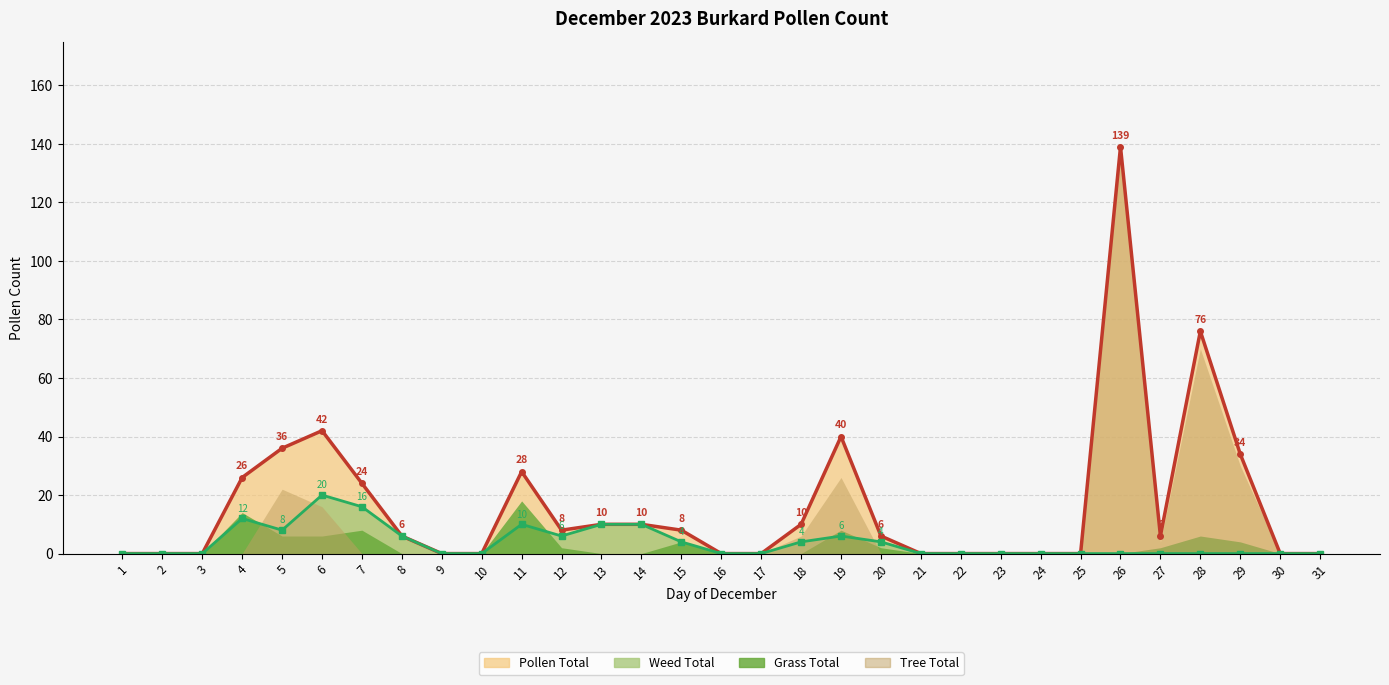

How many interior local peaks does the Pollen Total Line series have?

5